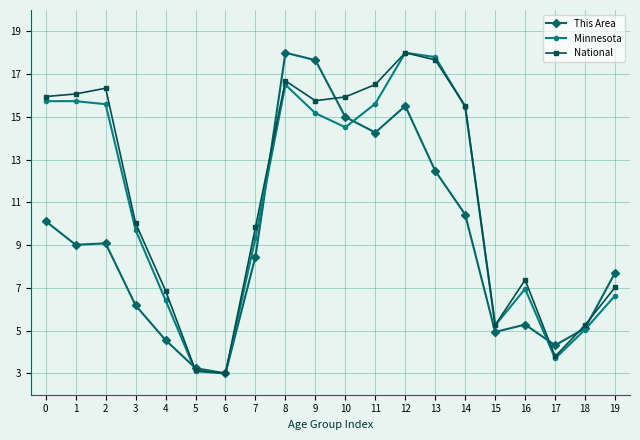

True or false: Minnesota has more than 2 interior local peaks.

True